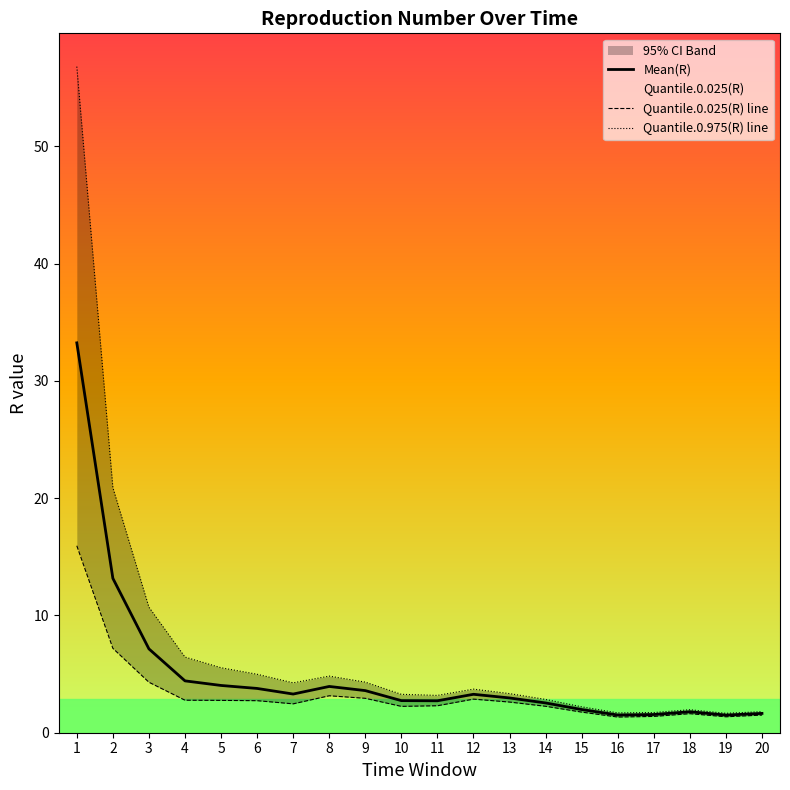

Which series has the widest spread of values?

Quantile.0.975(R) line